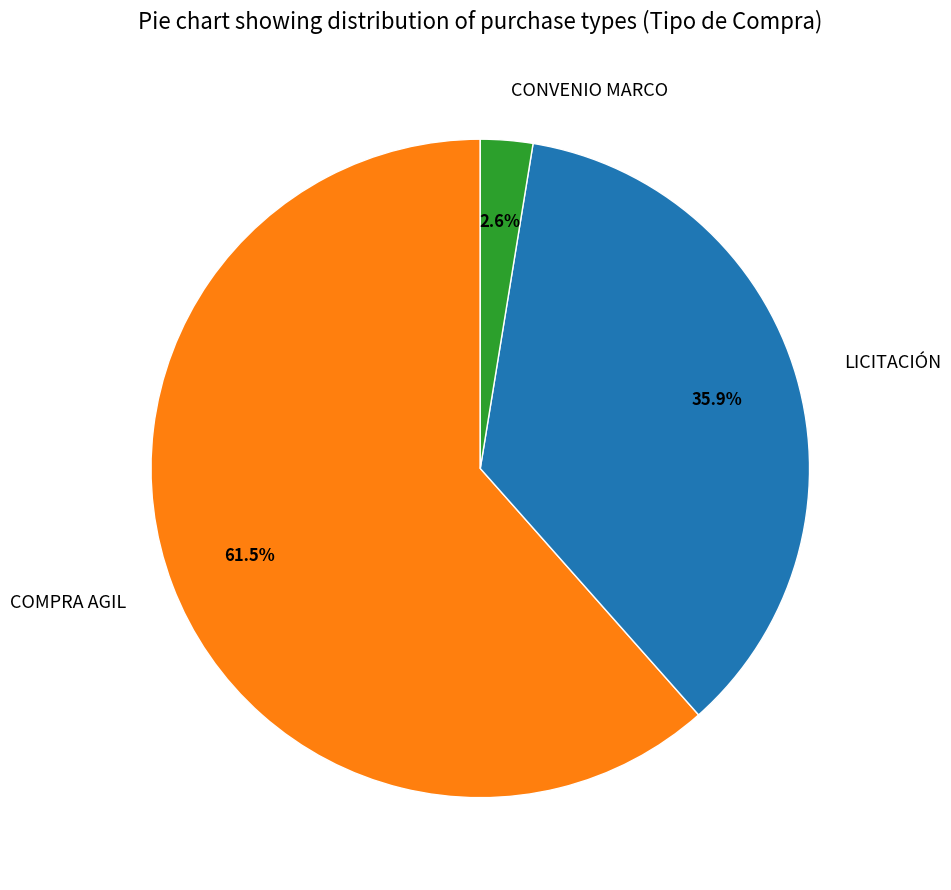

Which slice is the smallest?

CONVENIO MARCO